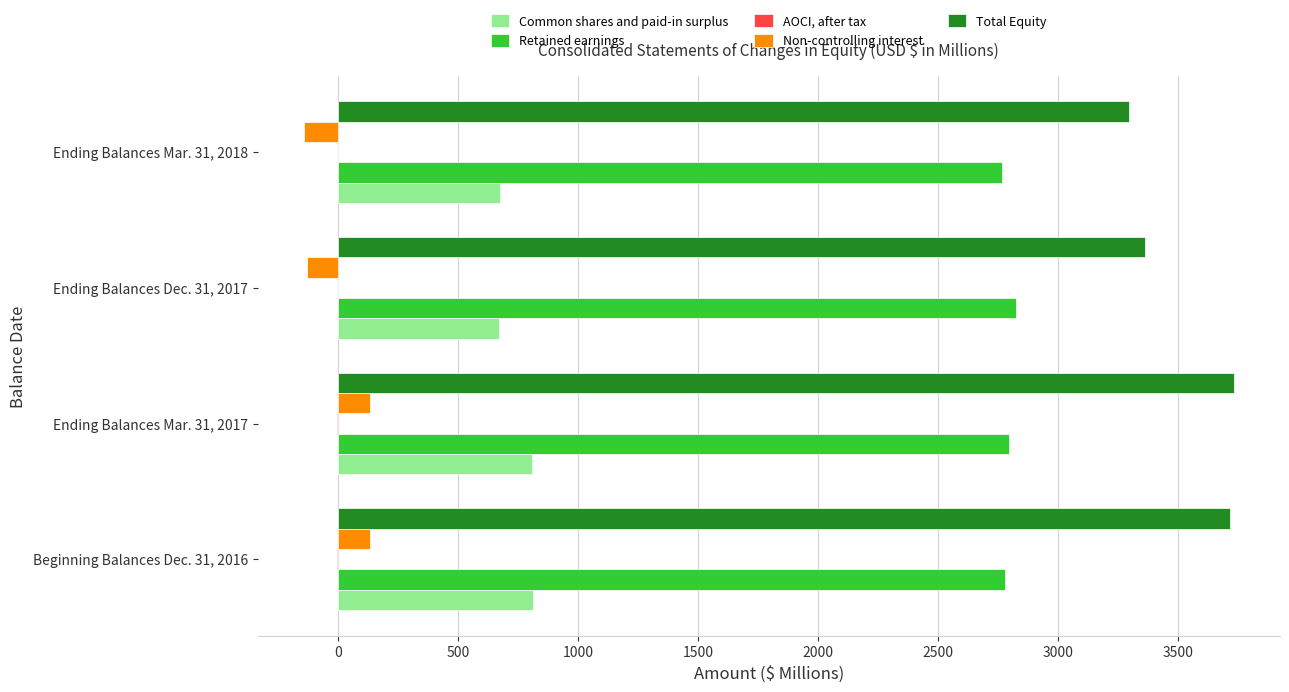

The Total Equity series shows 5660.0 at Ending Balances Dec. 31, 2017. True or false?

False